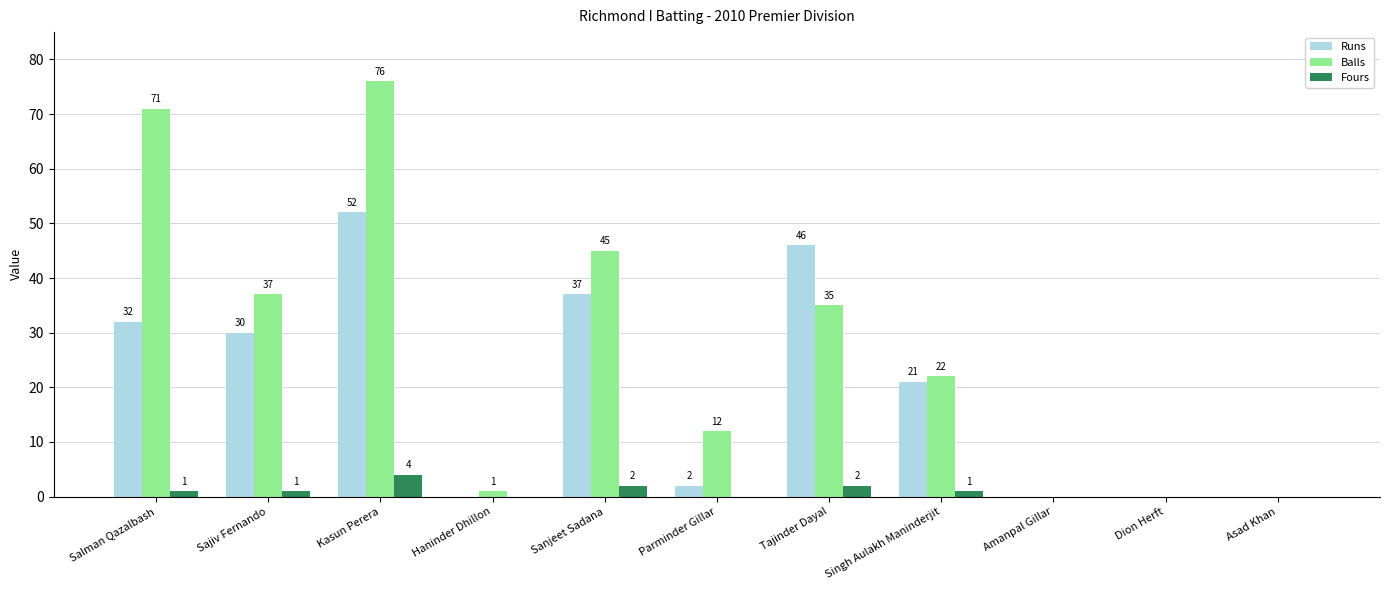

Is it true that Runs equals 0 at Haninder Dhillon?

True